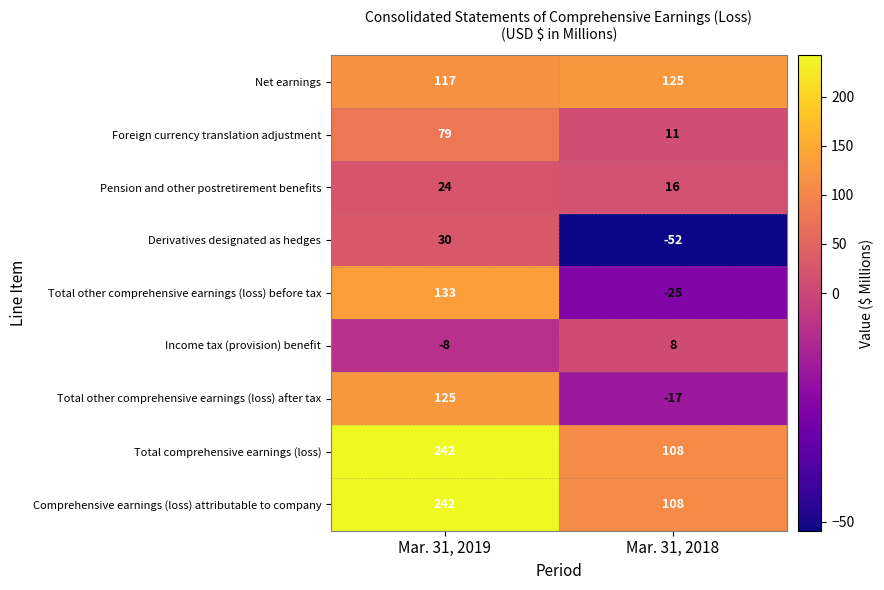

What is the approximate value of Income tax (provision) benefit at Mar. 31, 2018?

8